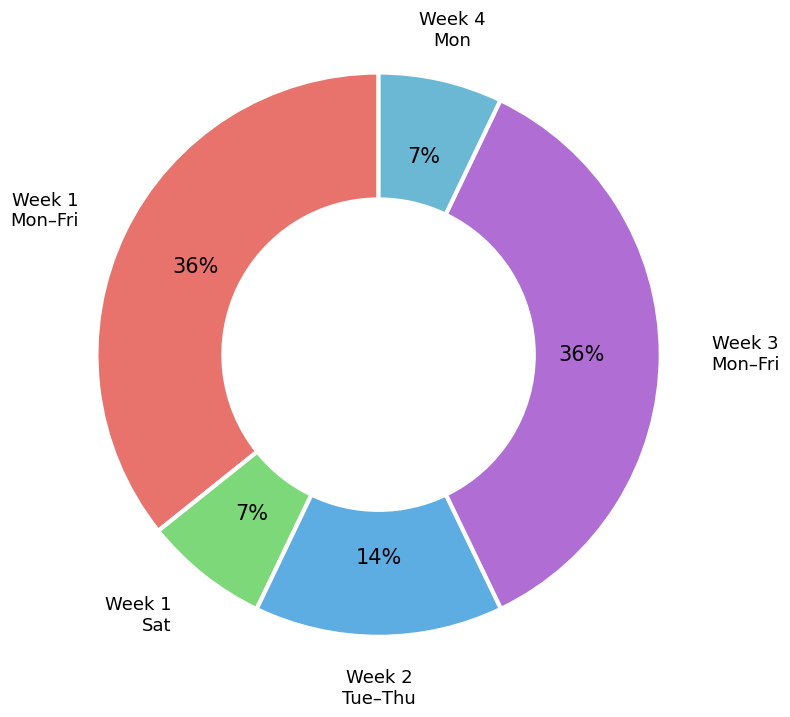

Does any single category account for the majority?

No